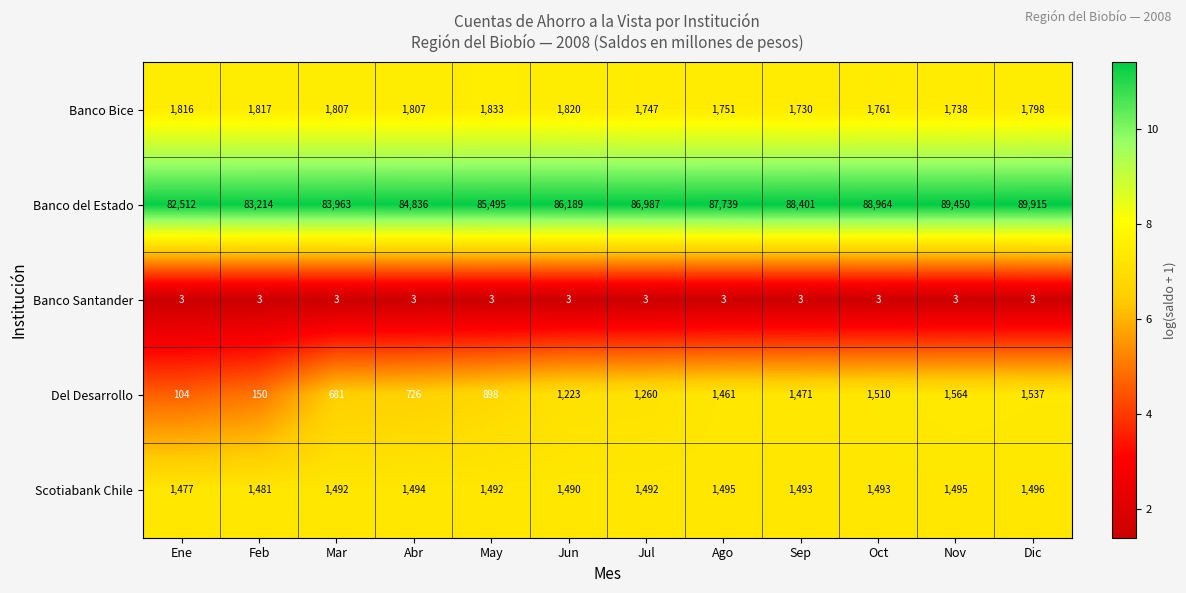

Rank the series at Ago from highest to lowest value.

Banco del Estado, Banco Bice, Scotiabank Chile, Del Desarrollo, Banco Santander